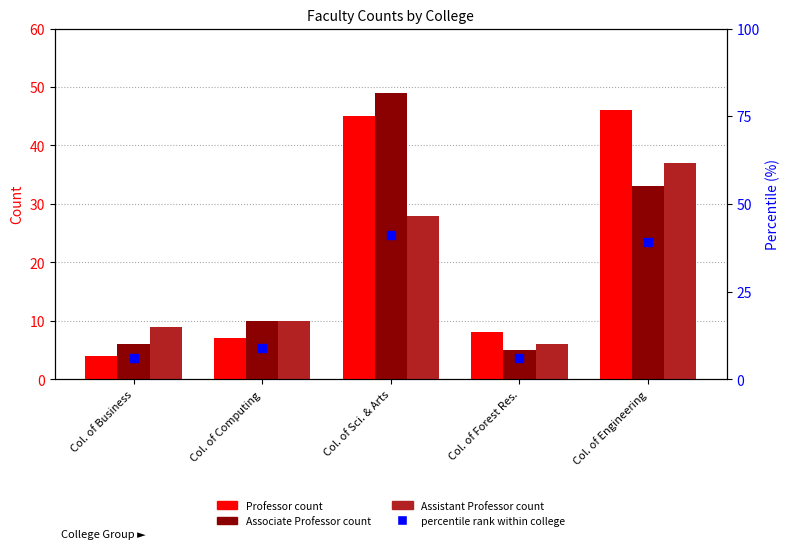

Which series has the largest Y range (max minus min)?

Associate Professor